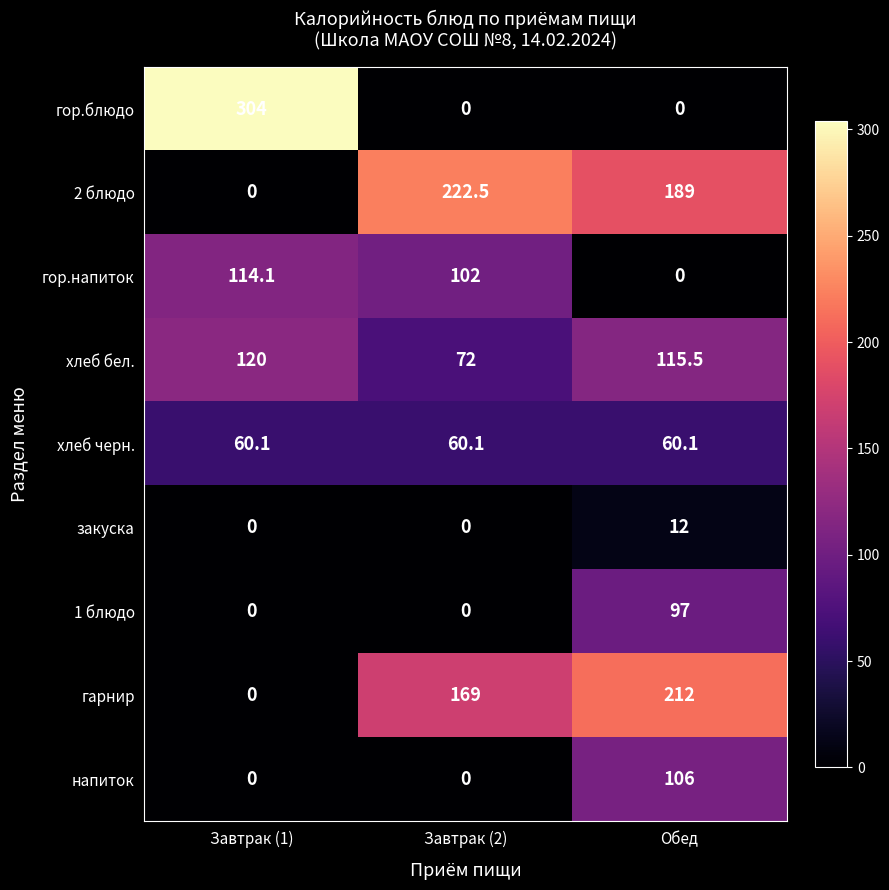

Rank the series by their maximum value, from lowest to highest.

закуска, хлеб черн., 1 блюдо, напиток, гор.напиток, хлеб бел., гарнир, 2 блюдо, гор.блюдо